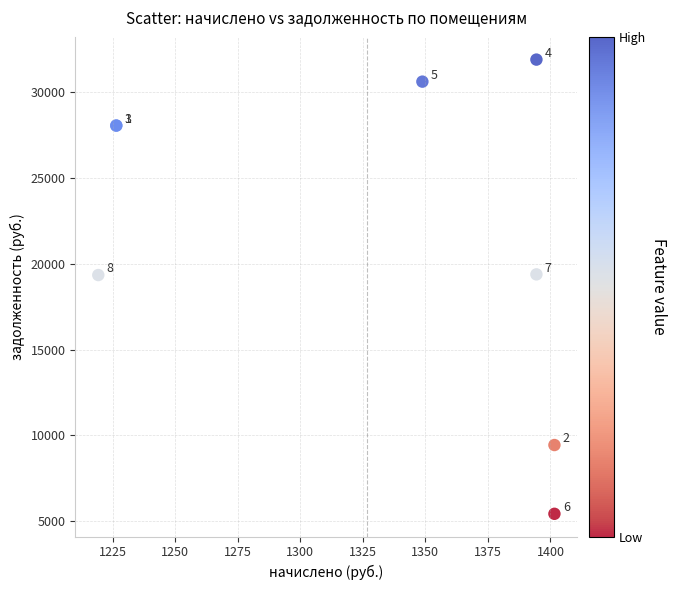

What Y value in the scatter plot is closest to 18662?

19341.5